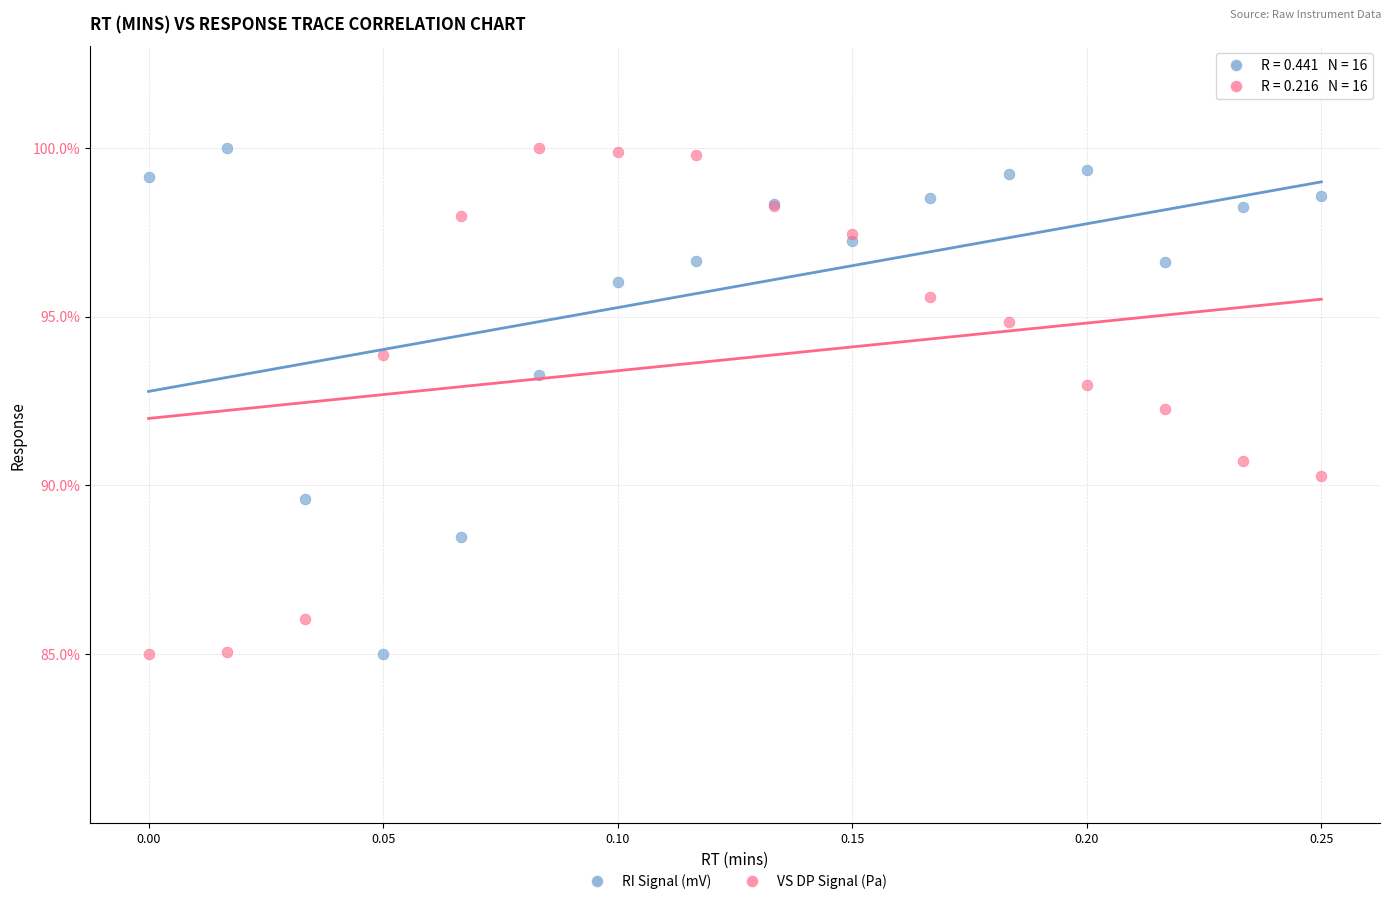

Across all series, what Y value is closest to 92?

92.3